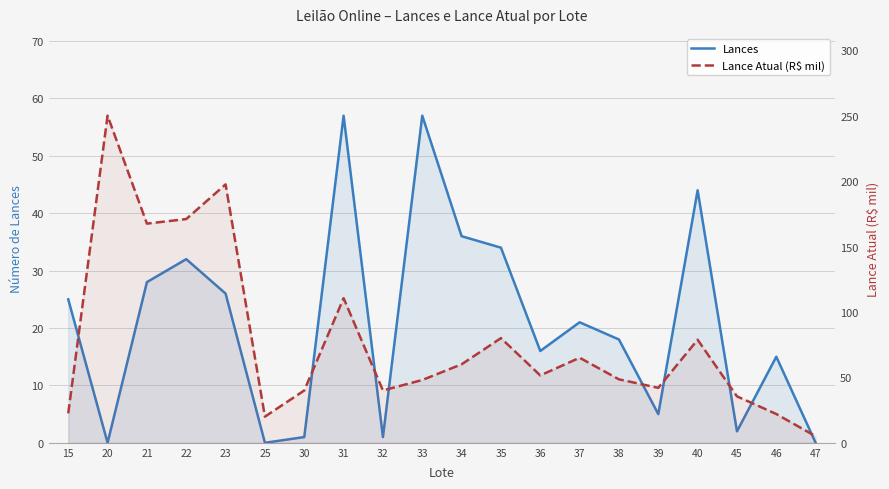

Count the number of data series in this chart.

2